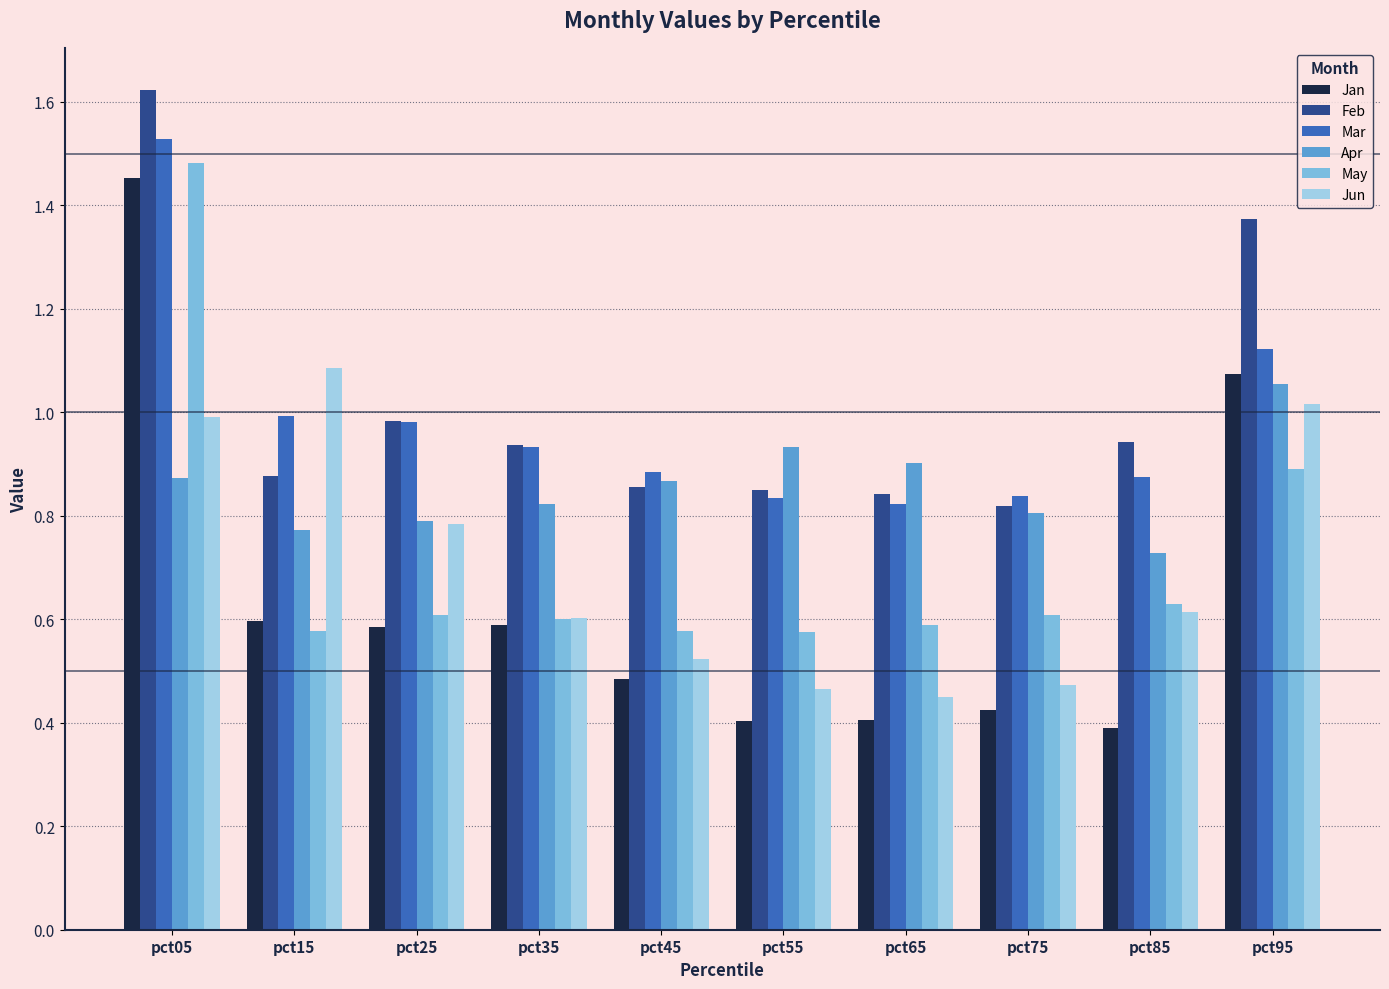

Which series has the largest range (max minus min)?

Jan